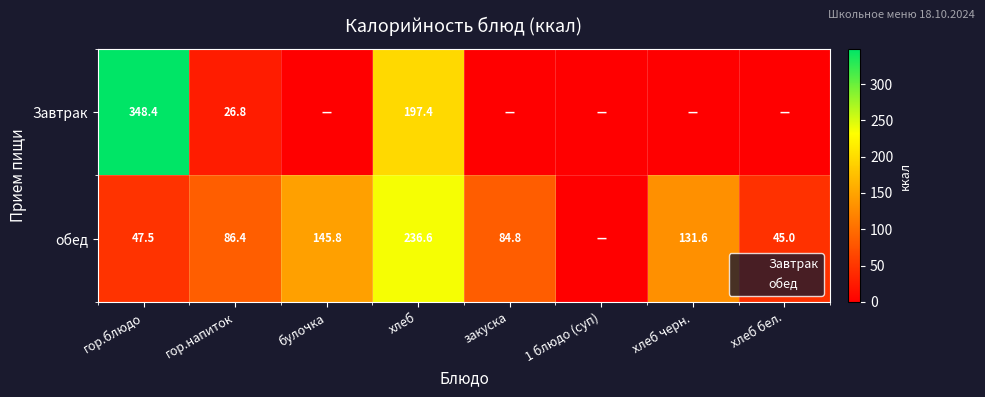

The обед series shows 131.6 at хлеб черн.. True or false?

True